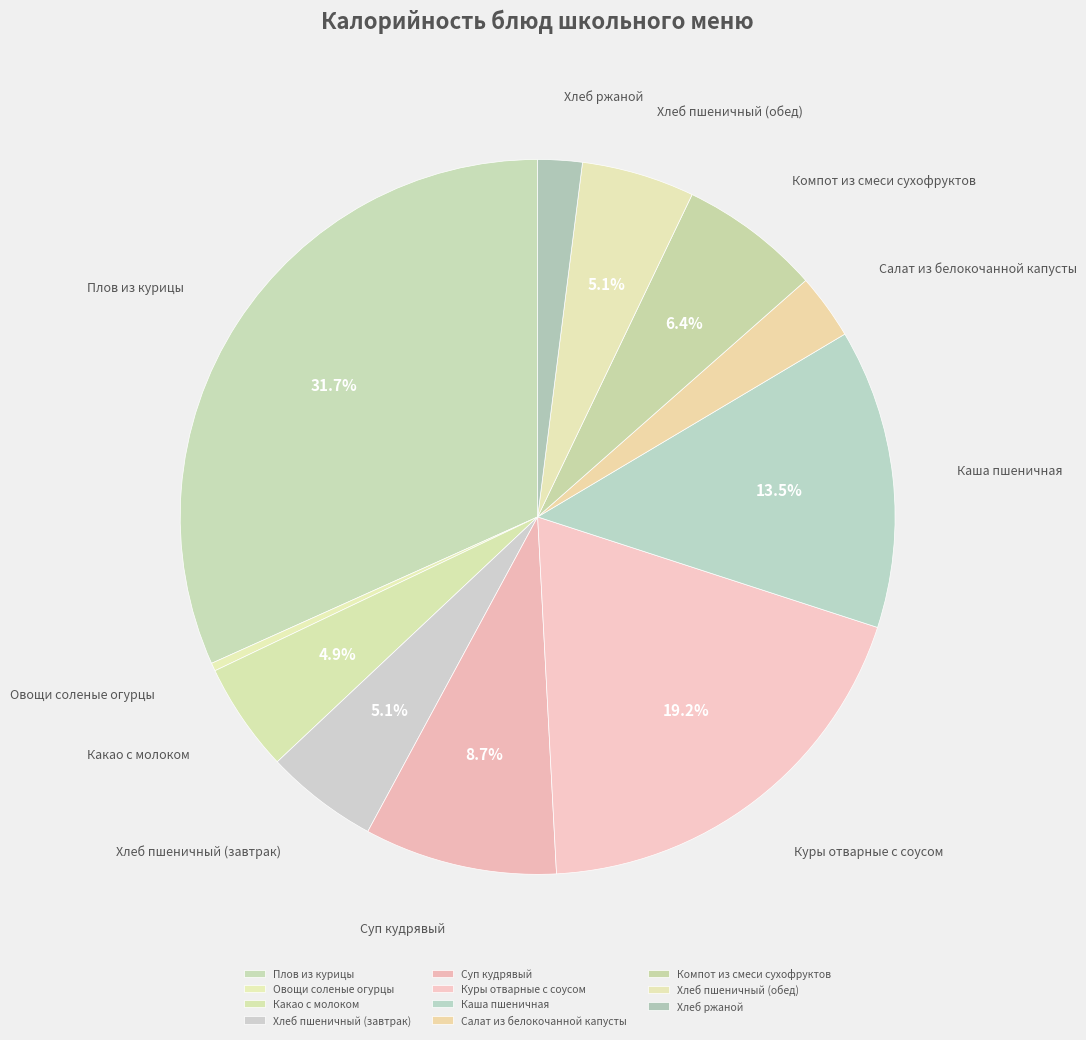

Count the number of slices in the pie.

11